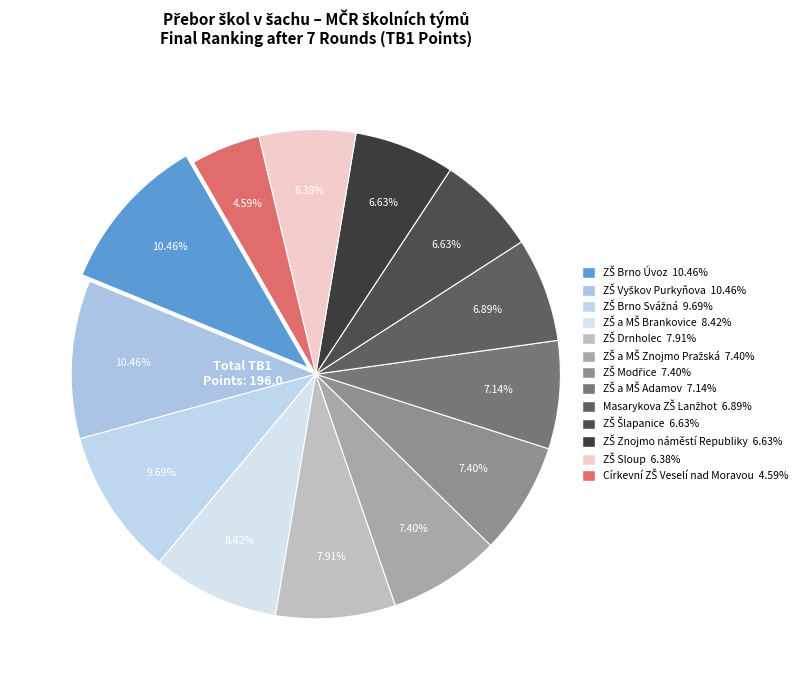

How many segments does this pie chart have?

13